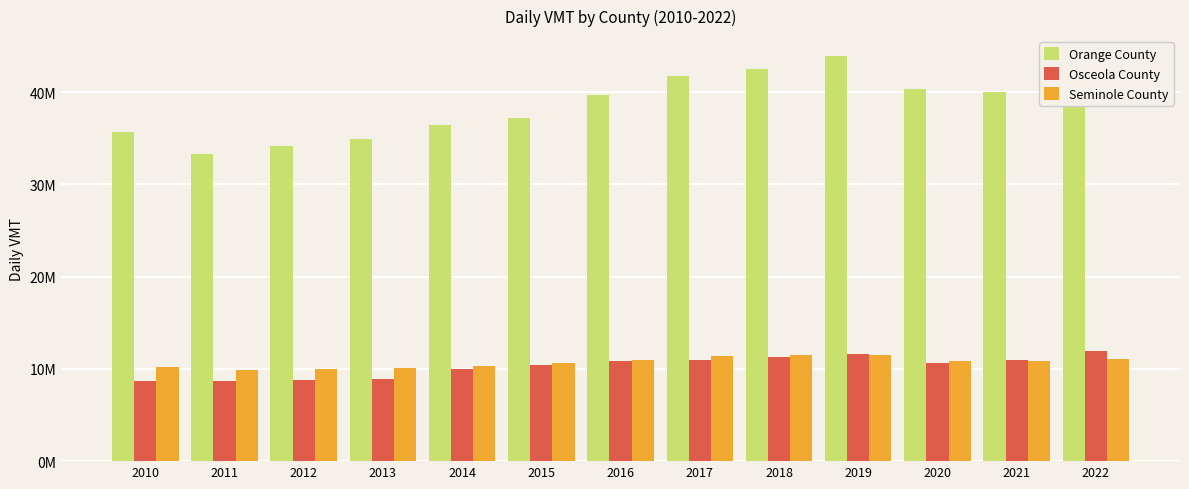

What is the difference between the second highest and minimum values in the Osceola County series?

3008078.0